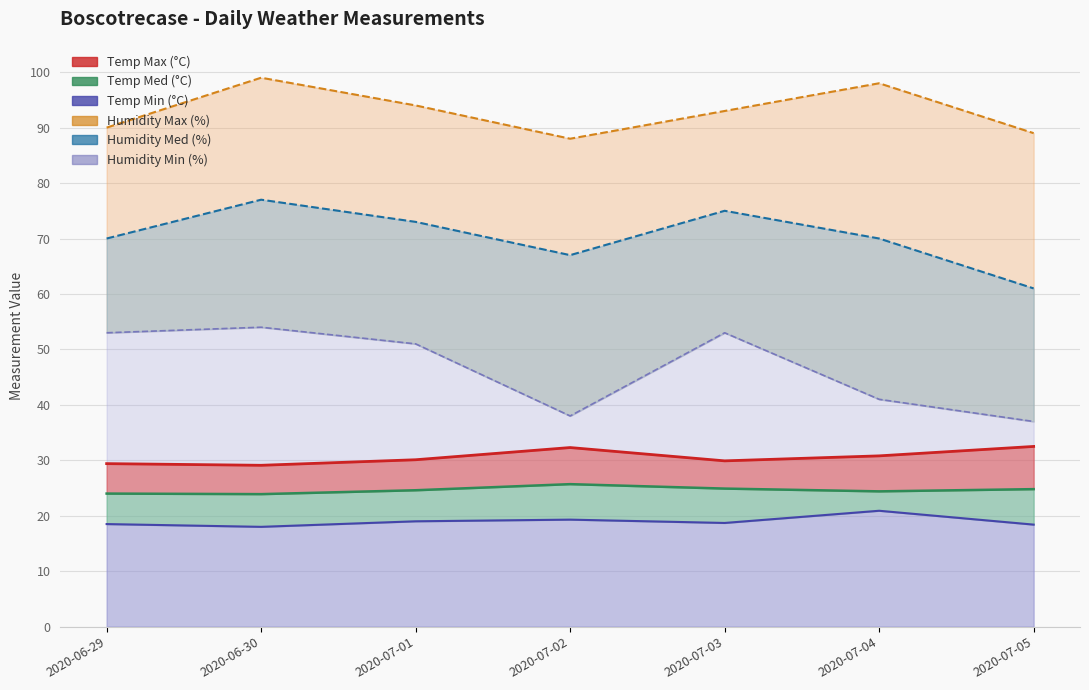

How many Humidity Med (%) values are between 67 and 75?

5